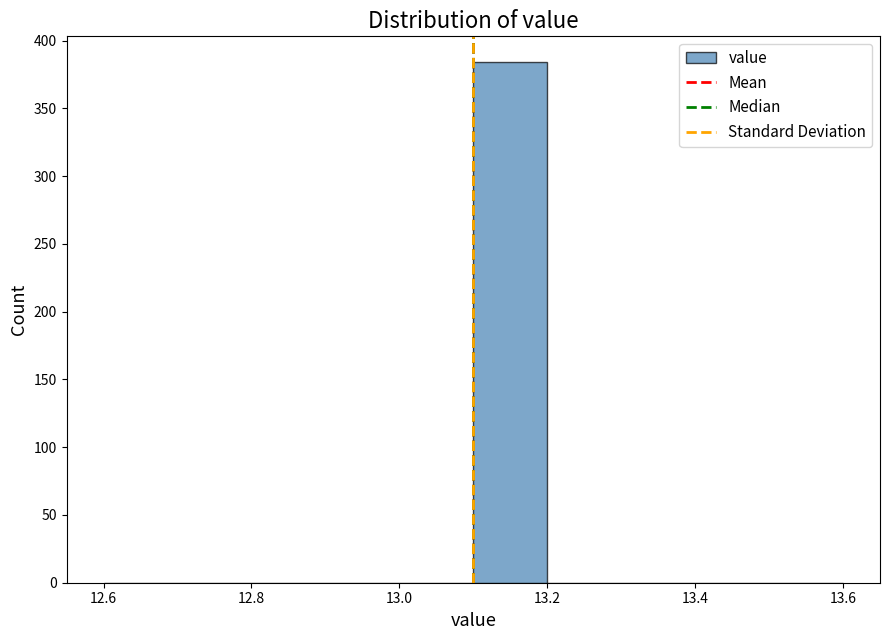

Reading left to right, transcribe this chart: for each bar, give the range it covers on the x-axis and its height. The values are not printed on the chart, so give them approximately, as read against the axis.

12.6 to 12.7: 0
12.7 to 12.8: 0
12.8 to 12.9: 0
12.9 to 13.0: 0
13.0 to 13.1: 0
13.1 to 13.2: 385
13.2 to 13.3: 0
13.3 to 13.4: 0
13.4 to 13.5: 0
13.5 to 13.6: 0